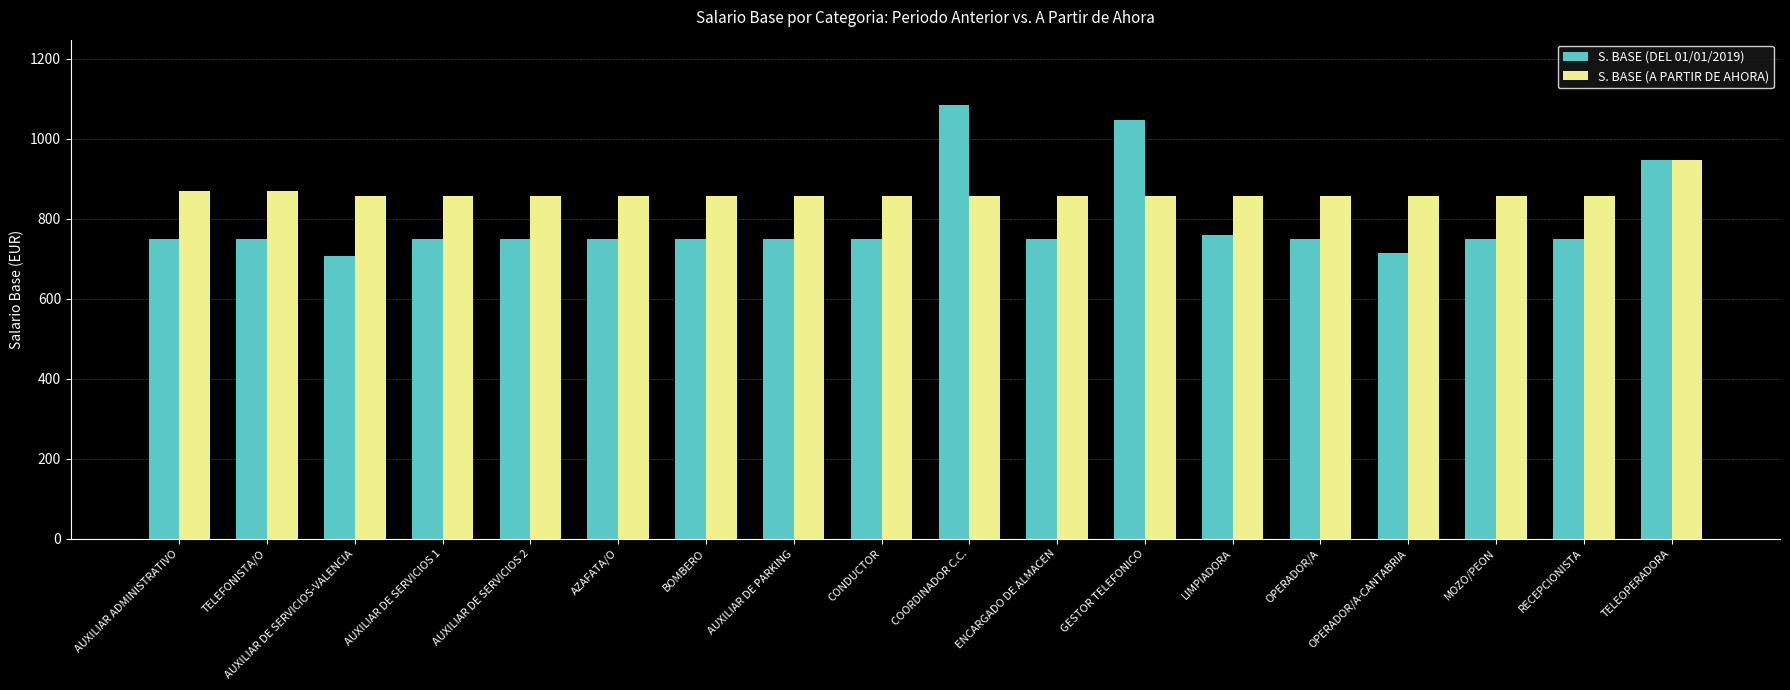

What is the minimum value for S. BASE (DEL 01/01/2019)?

707.7